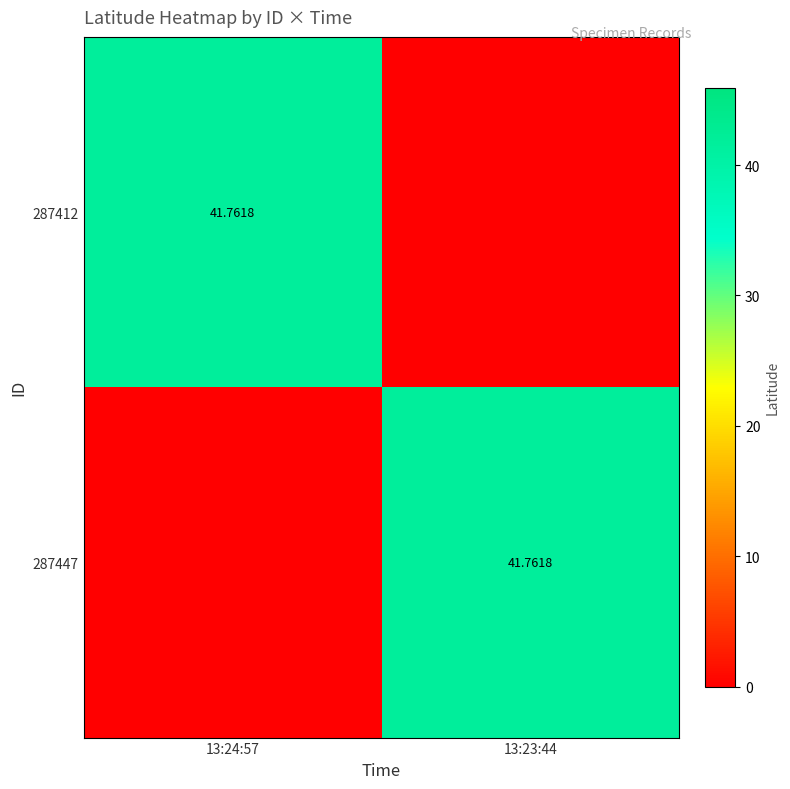

Between 13:24:57 and 13:23:44, which series saw the biggest shift?

287412